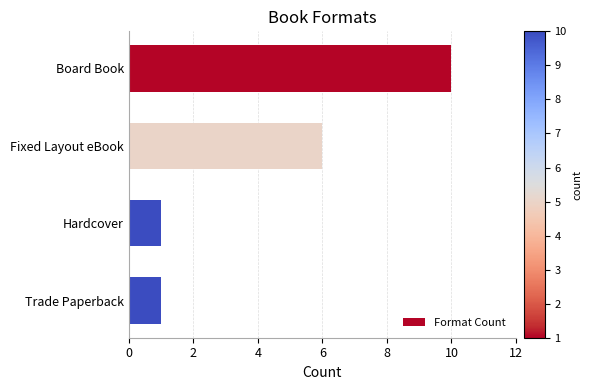

Where is the data nearest to the value 5?

Fixed Layout eBook